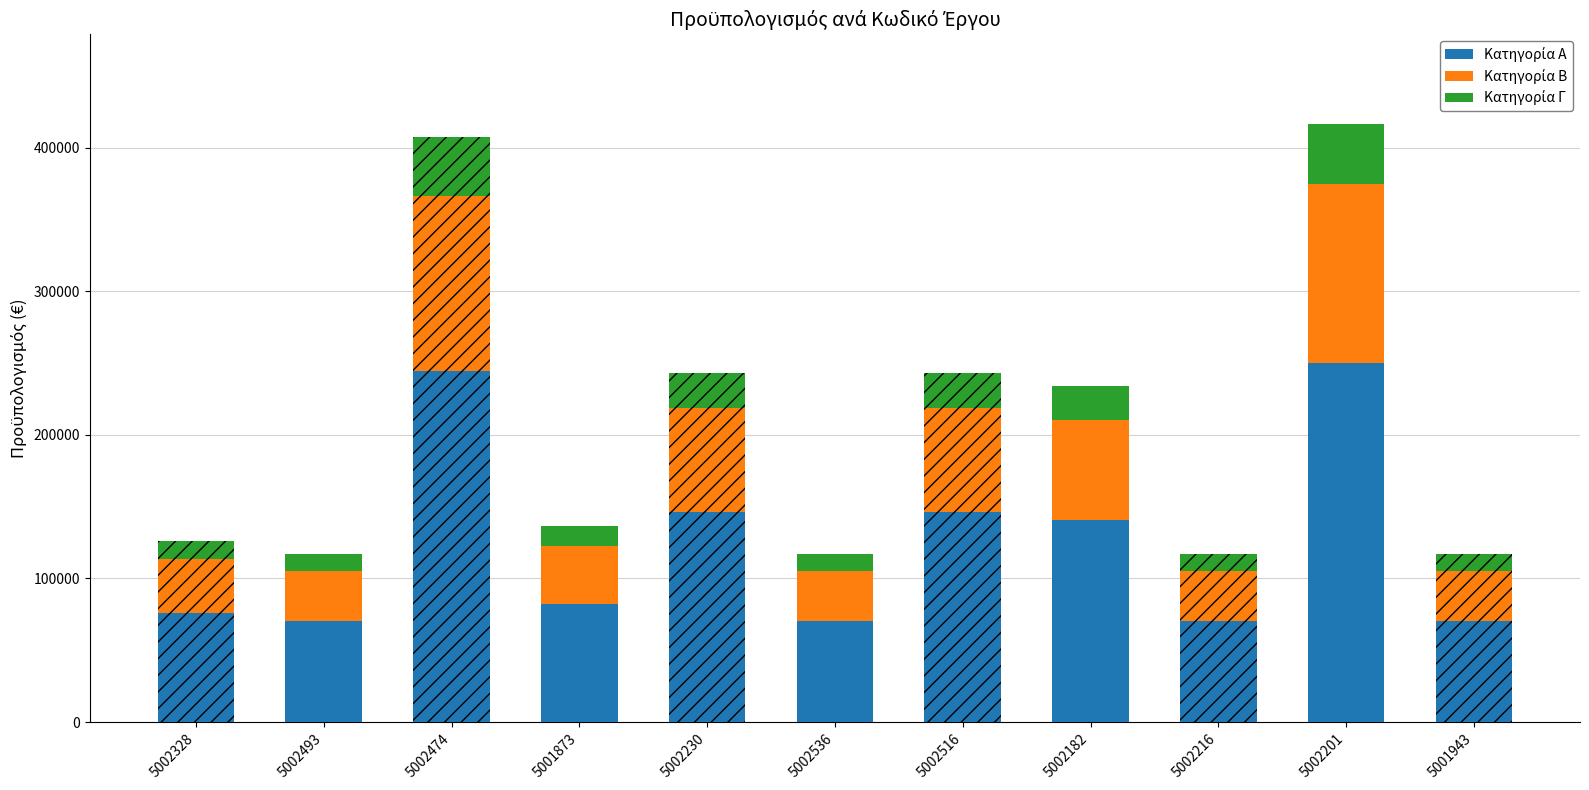

What is the difference between the second highest and second lowest values in the Κατηγορία Α series?

174096